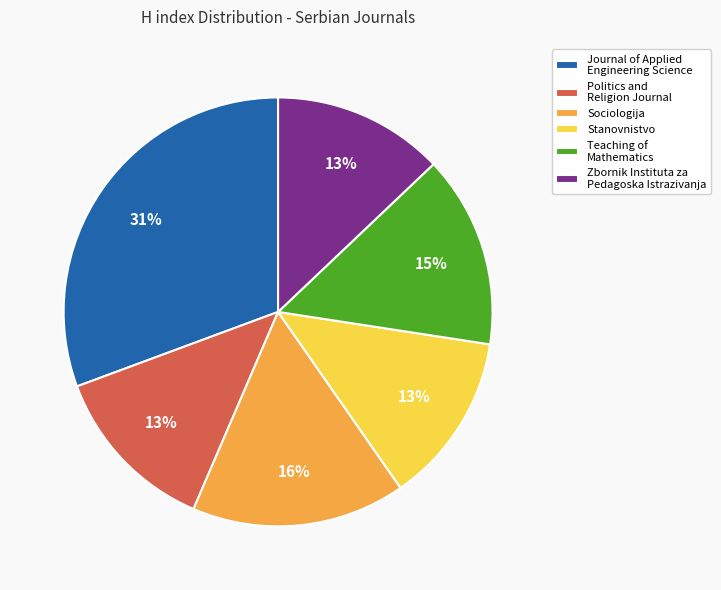

To the nearest percent, what is the difference between the Stanovnistvo and Teaching of Mathematics slice percentages?

2%